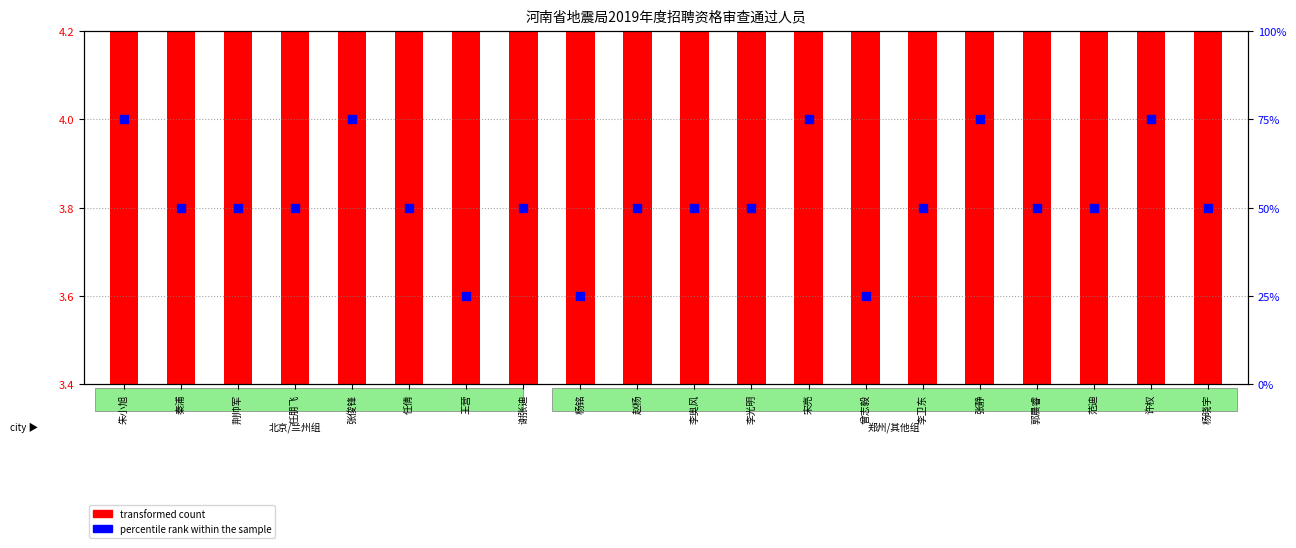

What is the total value across all series at 李奥风?

54